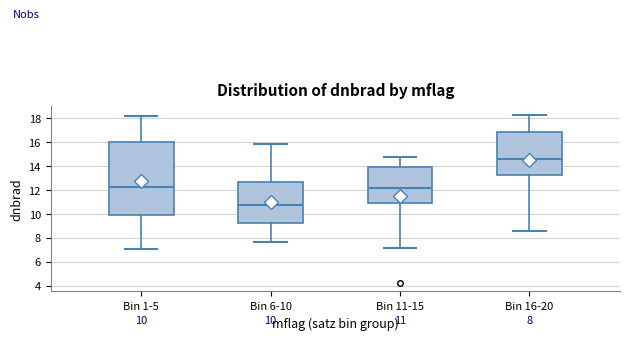

Which box has the lowest median line?

Bin 6-10